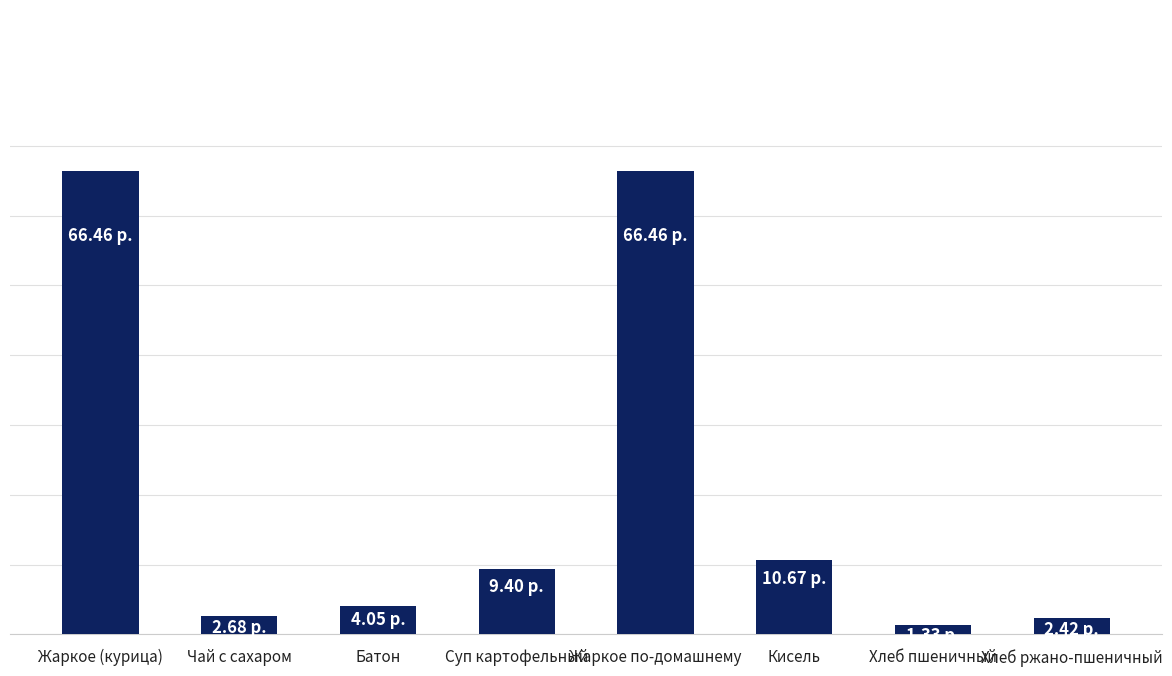

Are the bars horizontal?

No